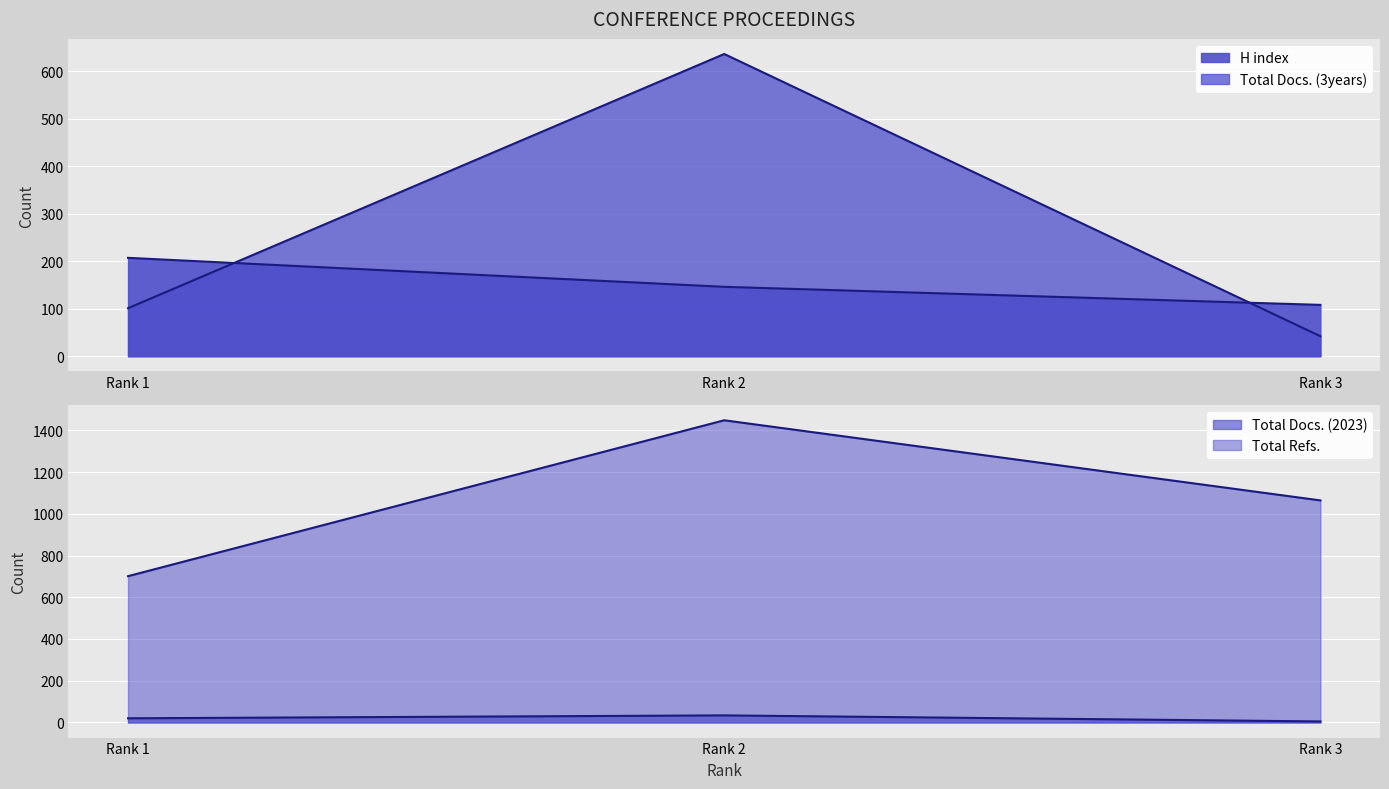

How many lines are shown in the chart?

4